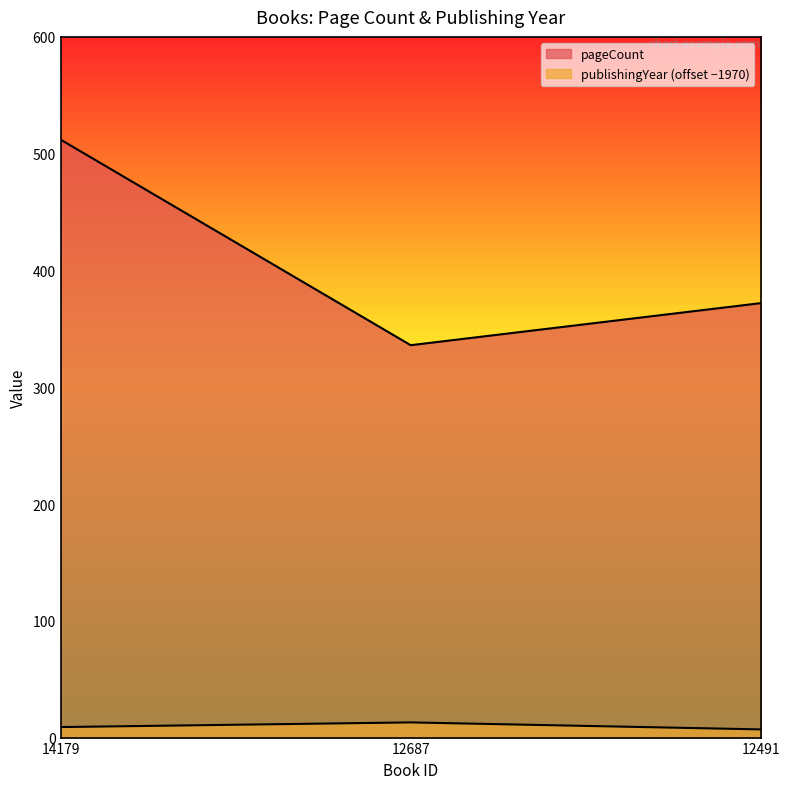

Reading right to left, what are all the values shown in this chart?

pageCount: 12491=372	12687=336	14179=512
publishingYear: 12491=7	12687=13	14179=9